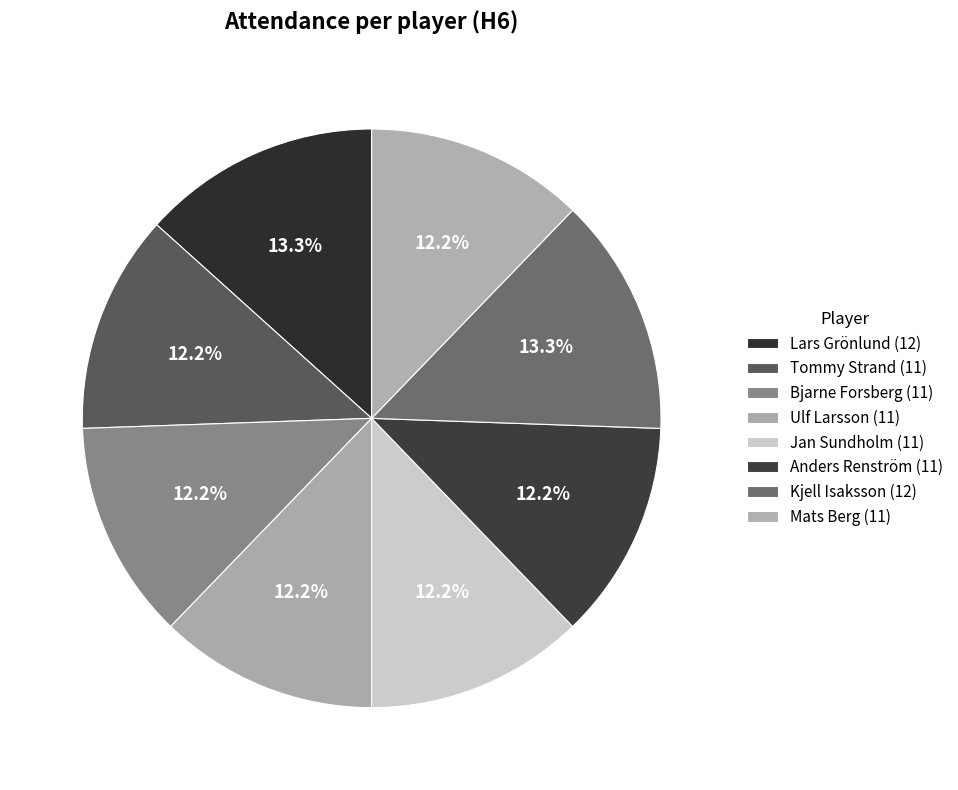

Combined, what portion of the pie is Ulf Larsson and Bjarne Forsberg?

24.4%